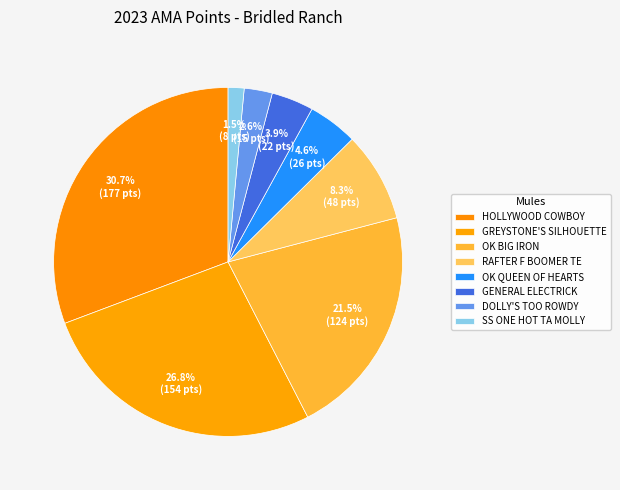

What is the total percentage of HOLLYWOOD COWBOY and RAFTER F BOOMER TE?

39.1%